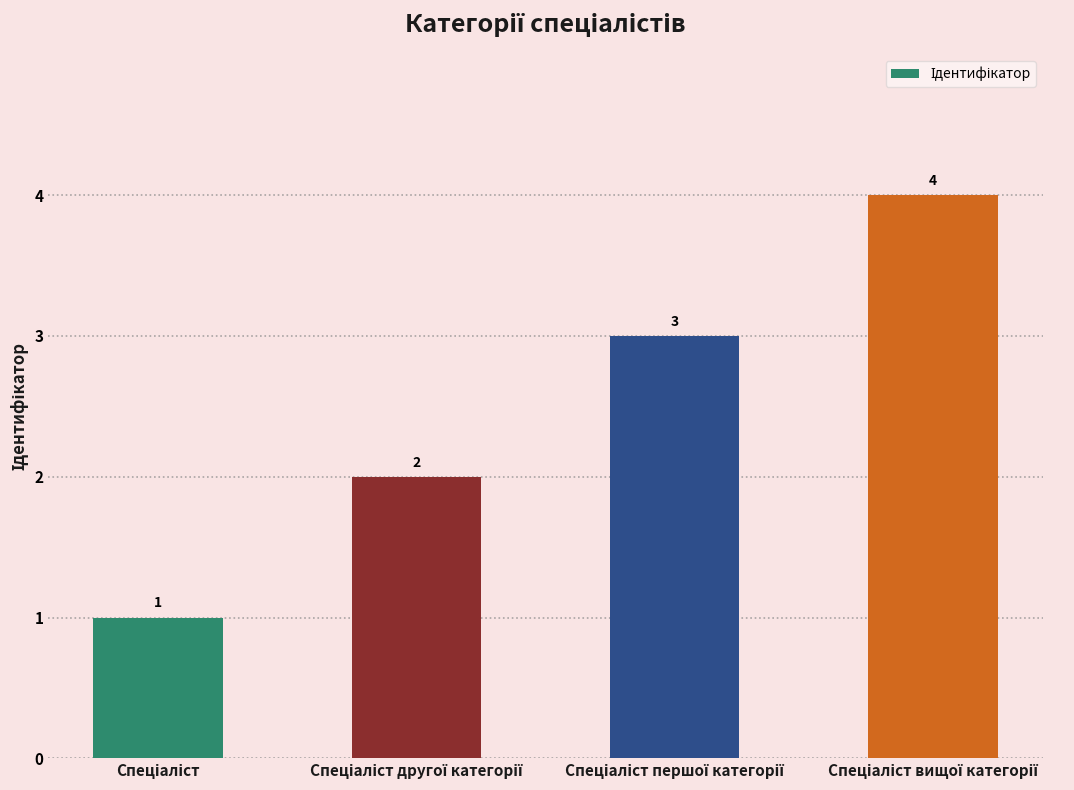

What is the value of the 3rd bar from the left?

3